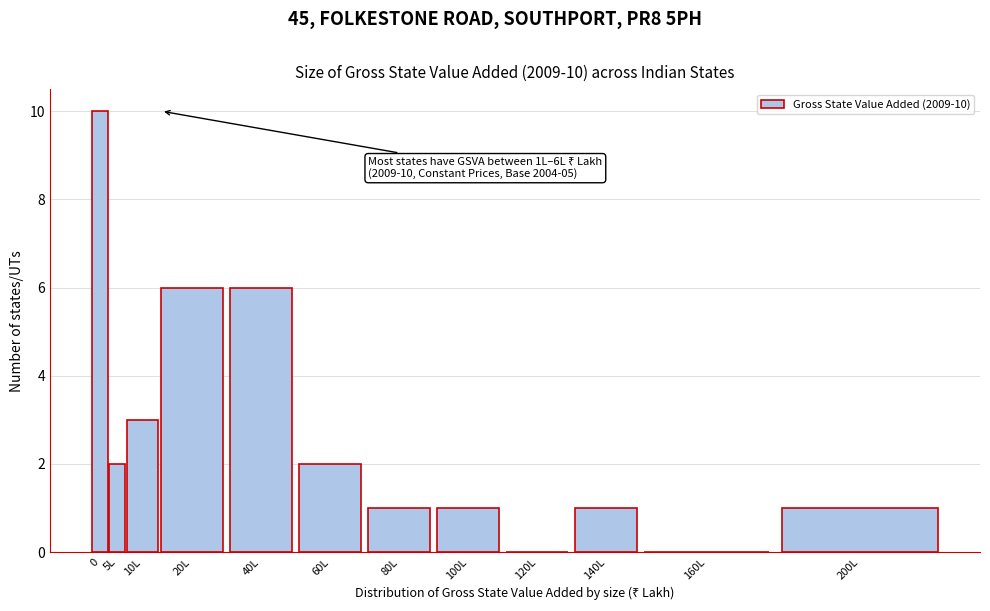

Reading left to right, transcribe all the data shown in this chart.

0=10	5L=2	10L=3	20L=6	40L=6	60L=2	80L=1	100L=1	120L=0	140L=1	160L=0	200L=1